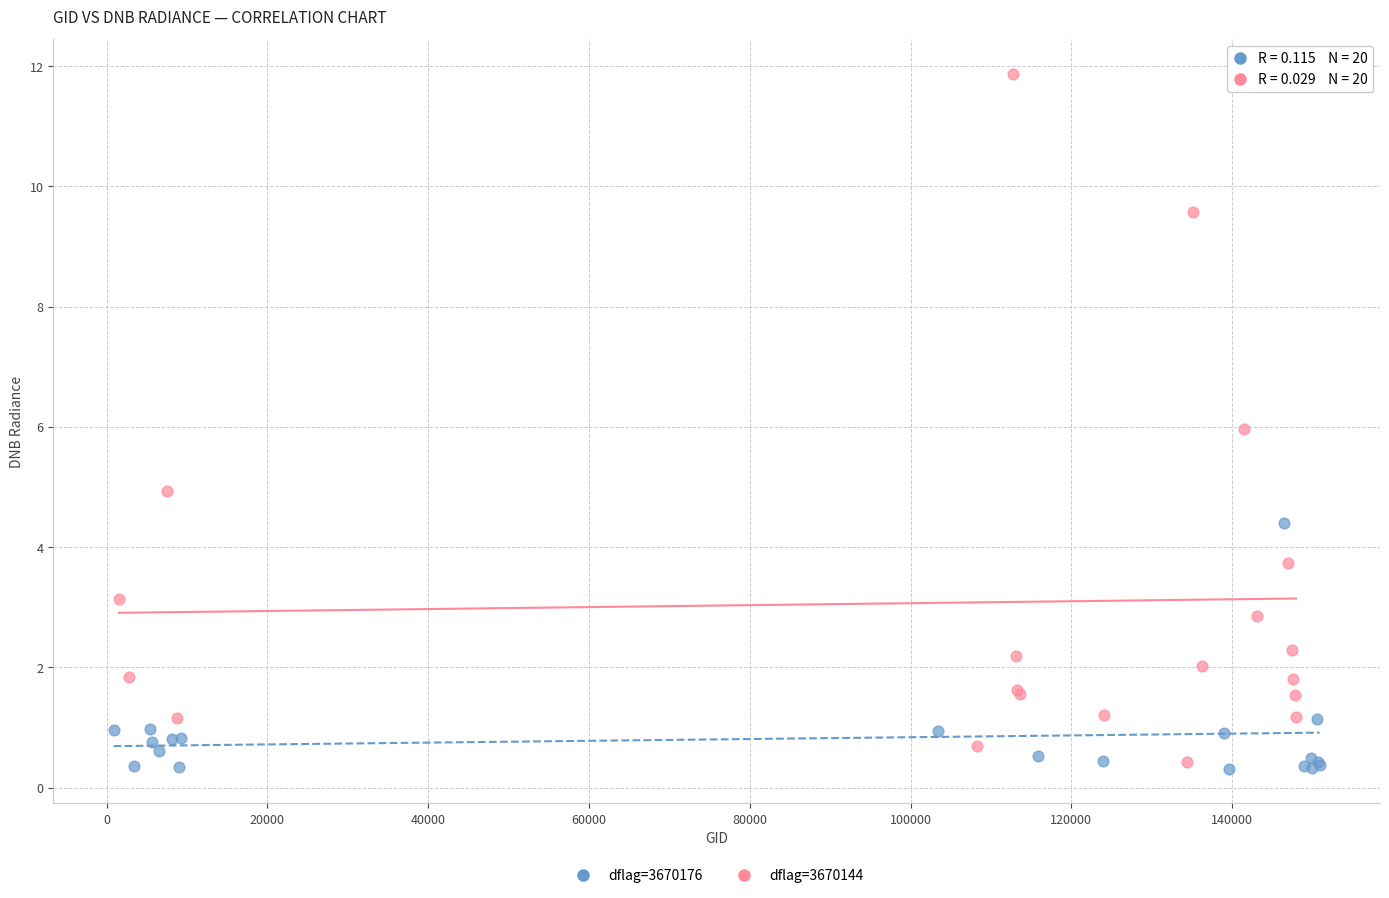

Which series reaches the maximum Y coordinate?

dflag=3670144